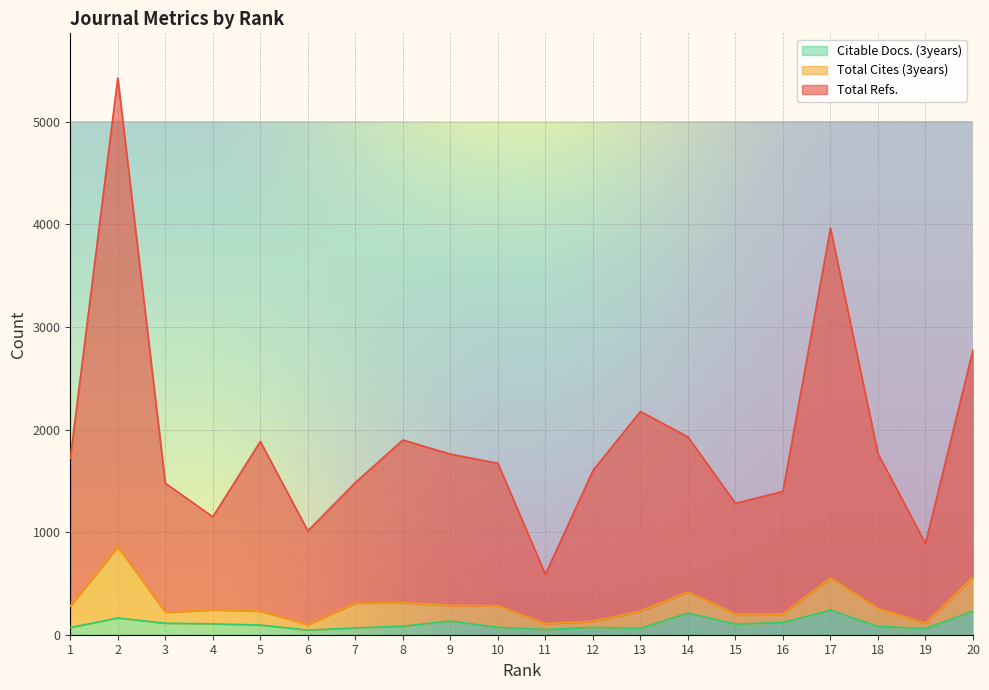

What is the value of the Total Refs. point at the 12th from the left?

1600